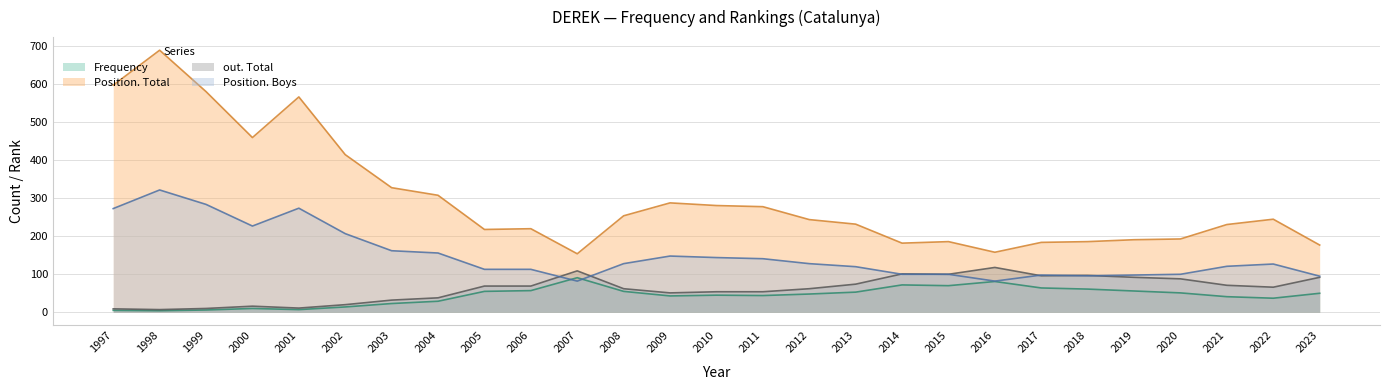

At which label is Position. Total closest to 422?

2002